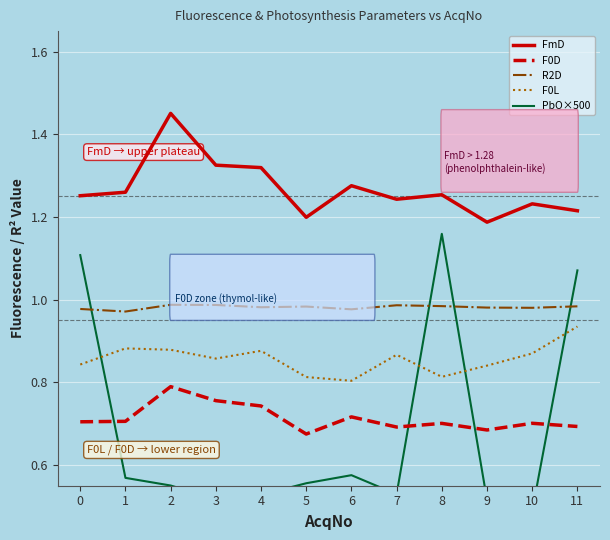

Which series has the largest total across all categories?

FmD